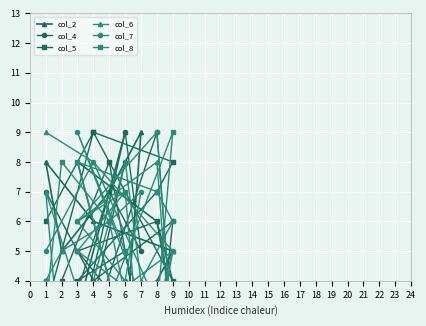

In col_2, how many points are lower than both neighbors (excluding endpoints)?

4